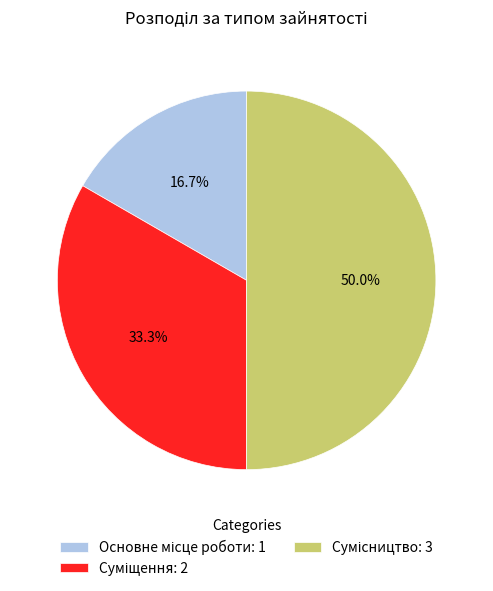

Which has a higher value, Суміщення or Сумісництво?

Сумісництво